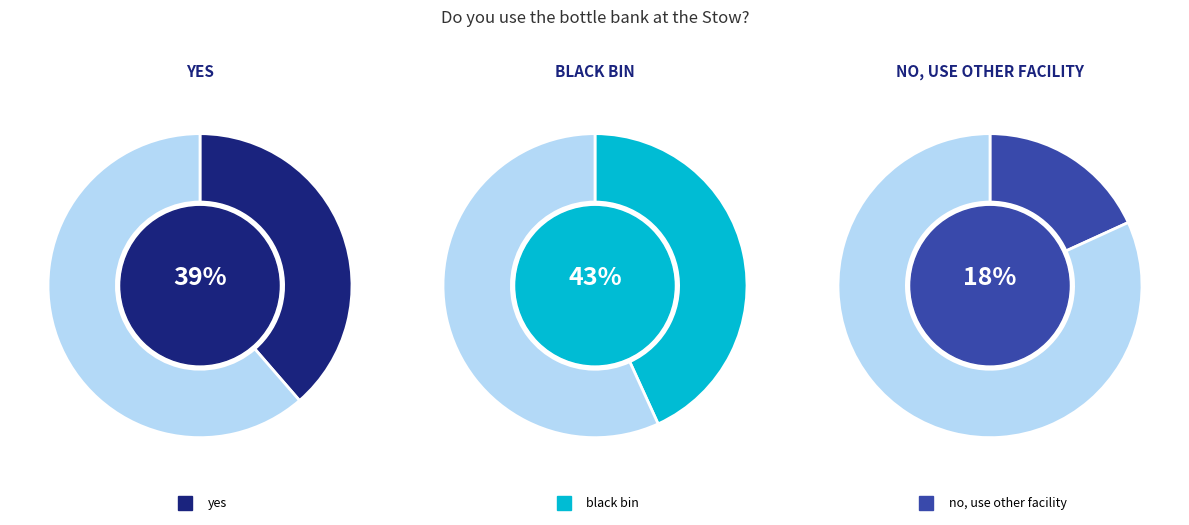

True or false: black bin accounts for 43% of the total.

True